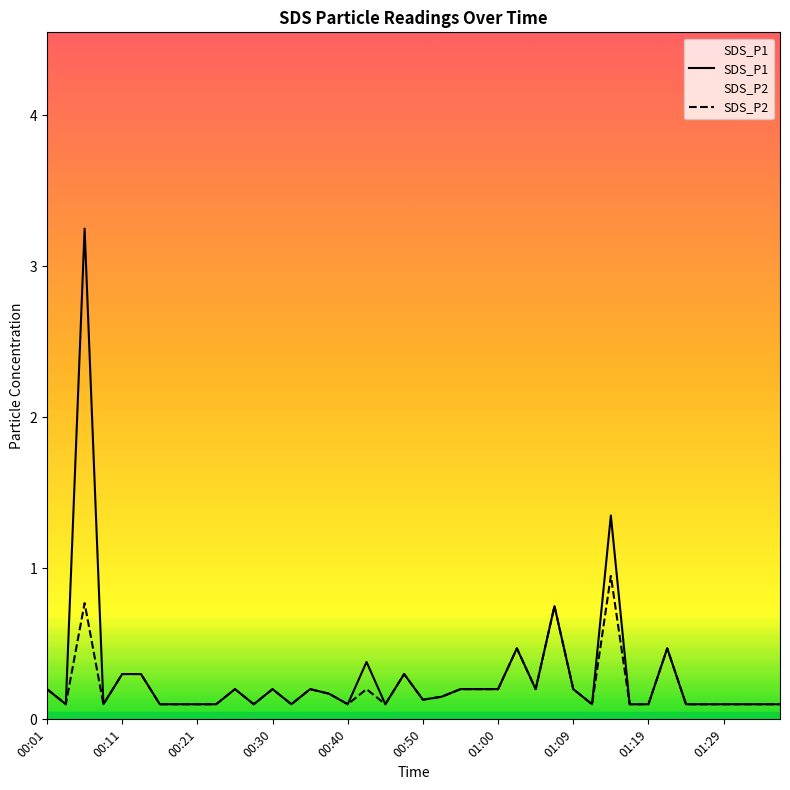

Rank the series by their maximum value, from lowest to highest.

SDS_P2, SDS_P1